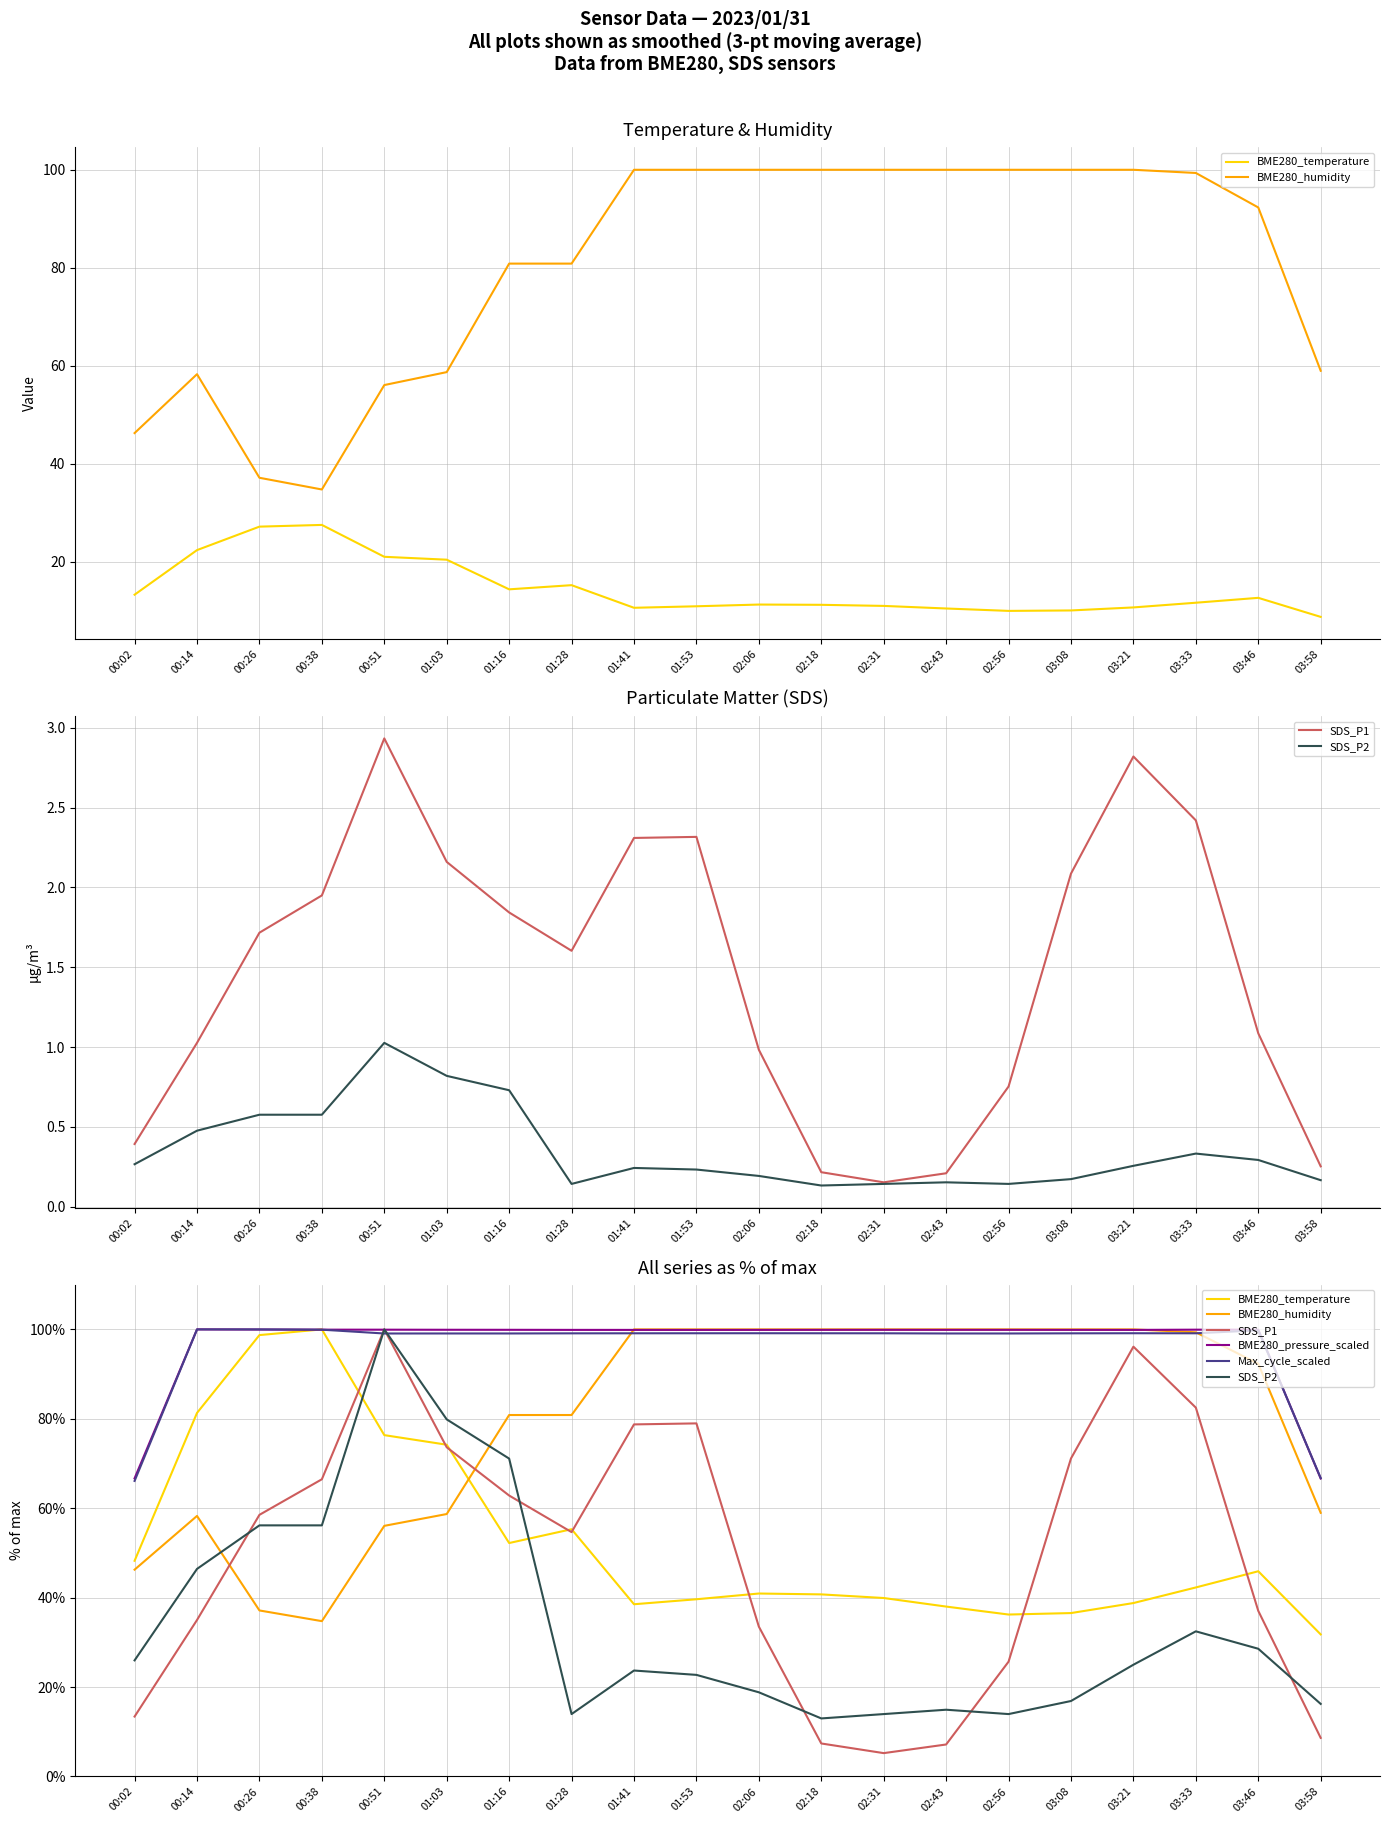

At 03:08, list the series in order from largest to smallest.

BME280_humidity, BME280_pressure_scaled, Max_cycle_scaled, SDS_P1, BME280_temperature, SDS_P2